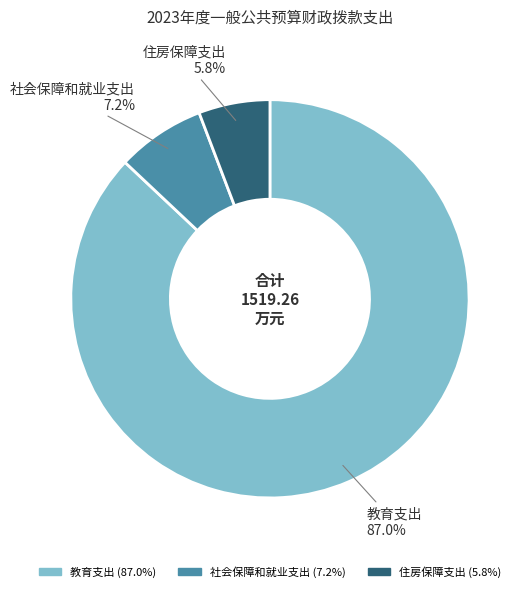

Count the number of slices in the pie.

3